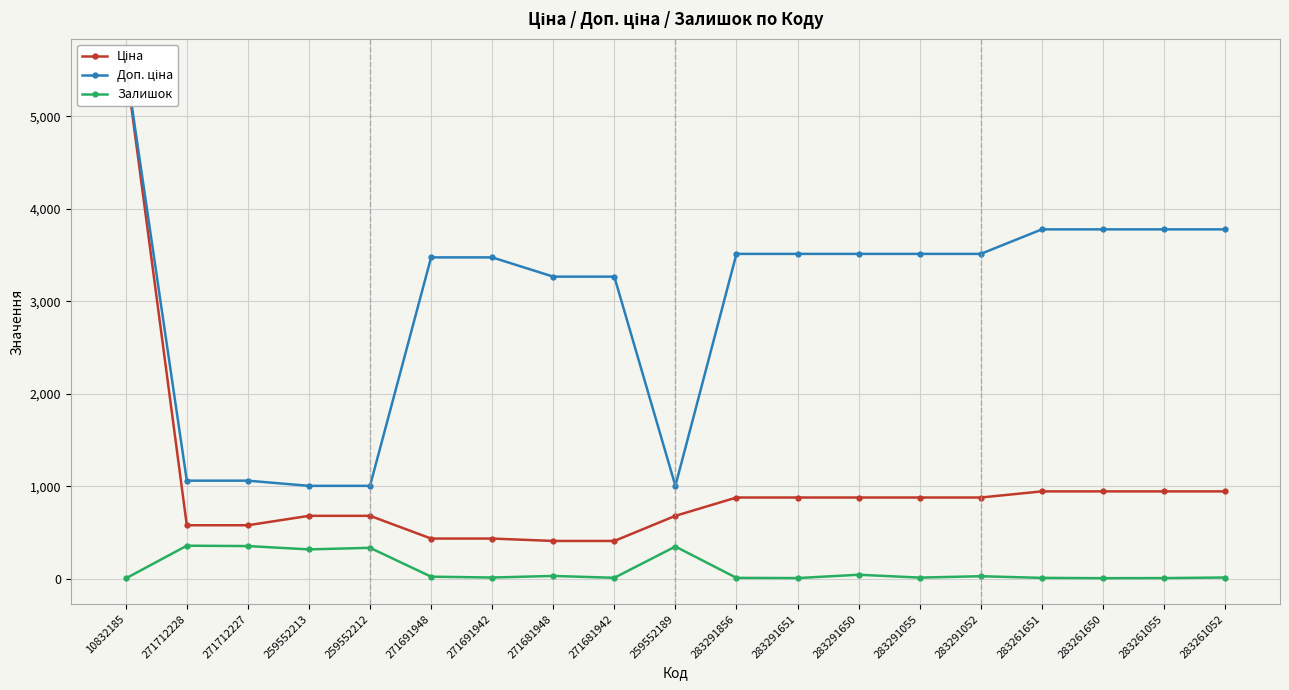

What is the sum of the Доп. ціна values at 271681942 and 271691942?

6739.9